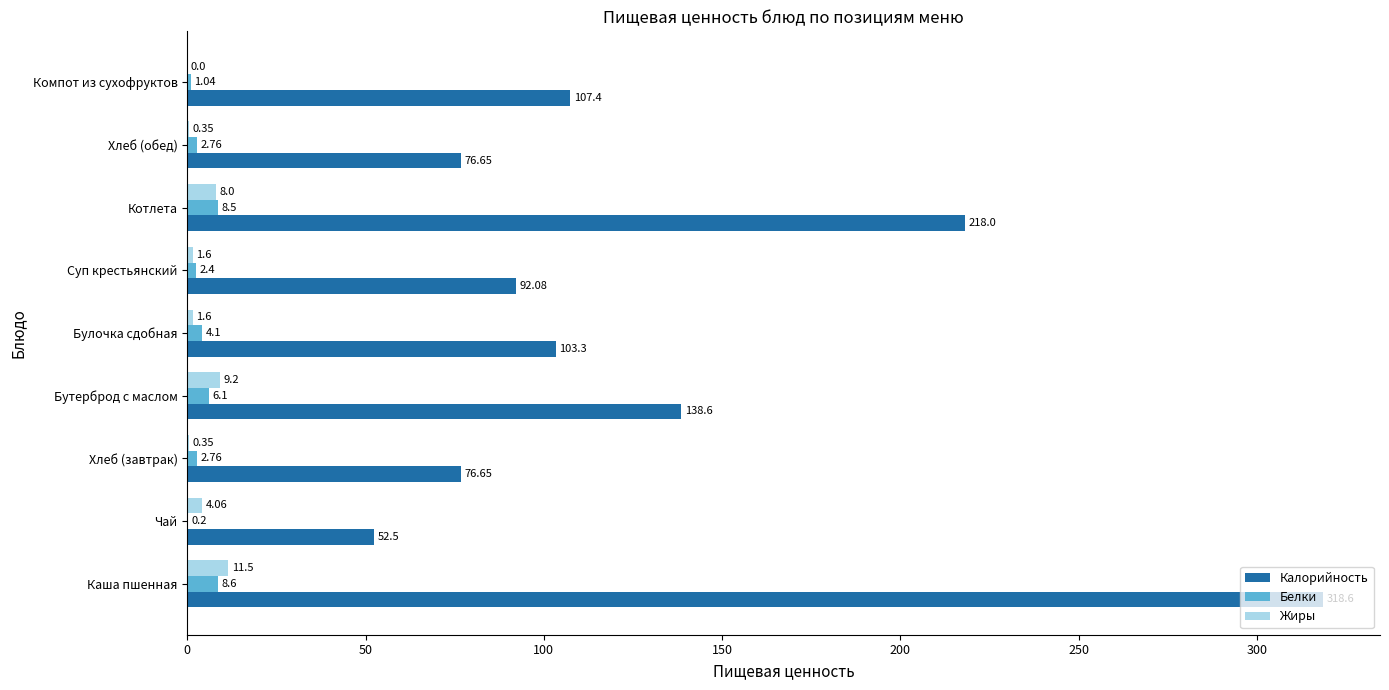

At which label is Белки closest to 4?

Булочка сдобная